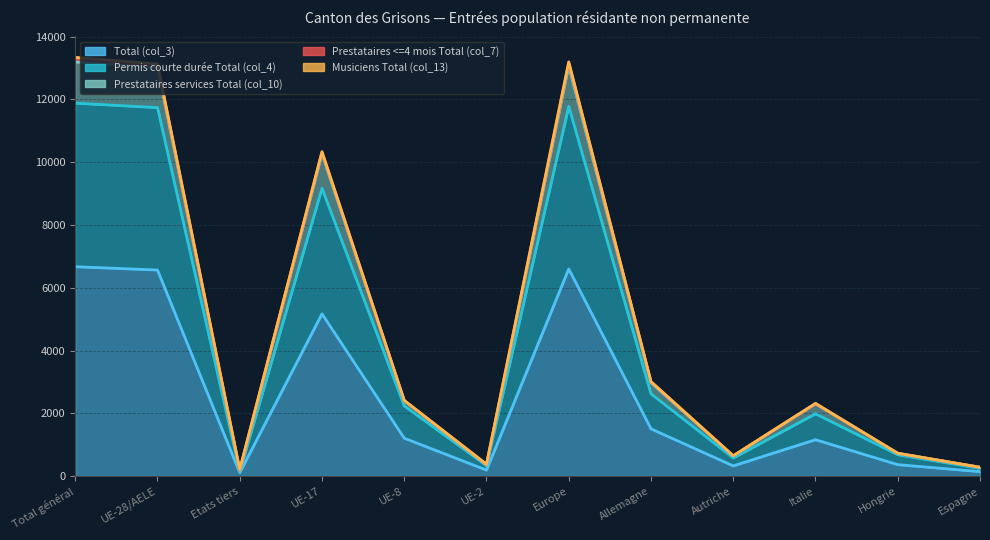

True or false: Total (col_3) and Prestataires services Total (col_10) cross at least once.

False